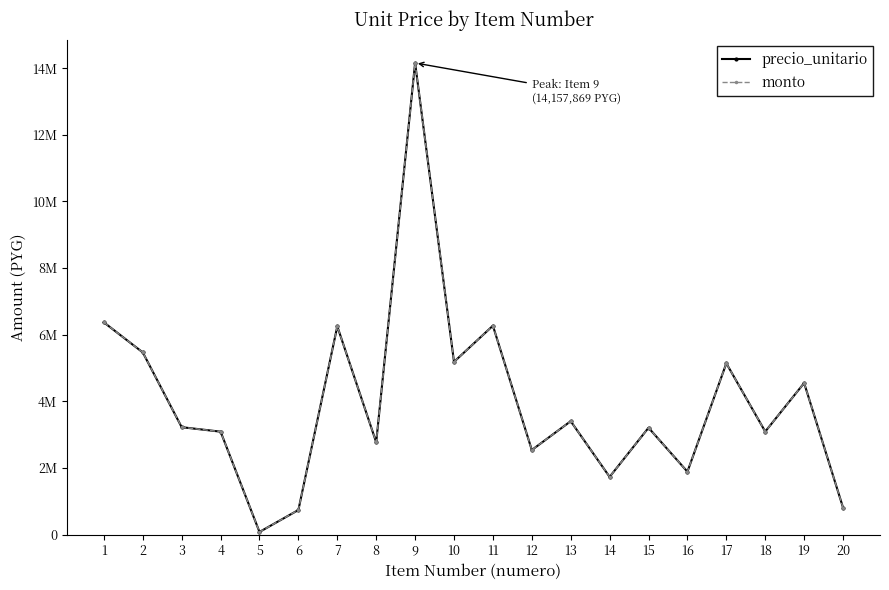

Is it true that precio_unitario equals 77908 at 5?

True